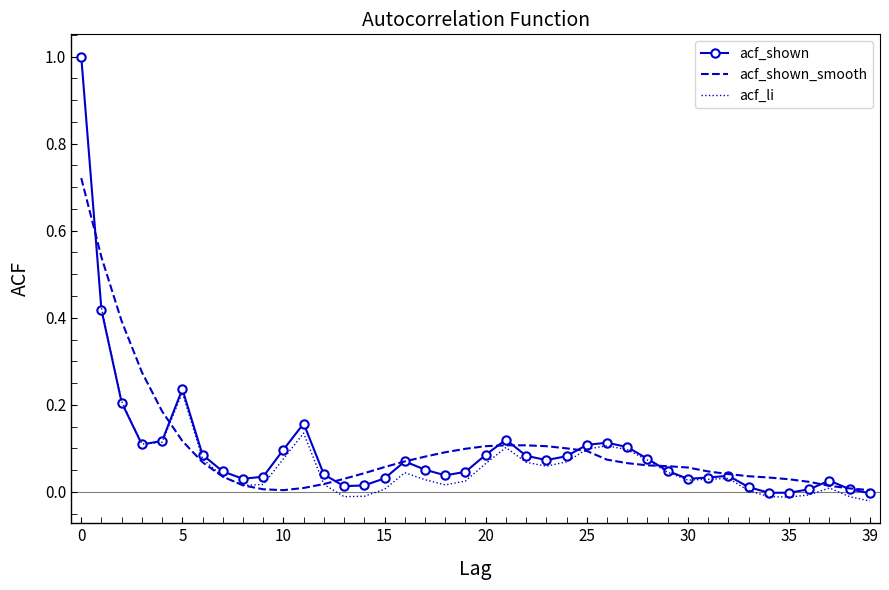

Is this an area chart (filled region under the line)?

No